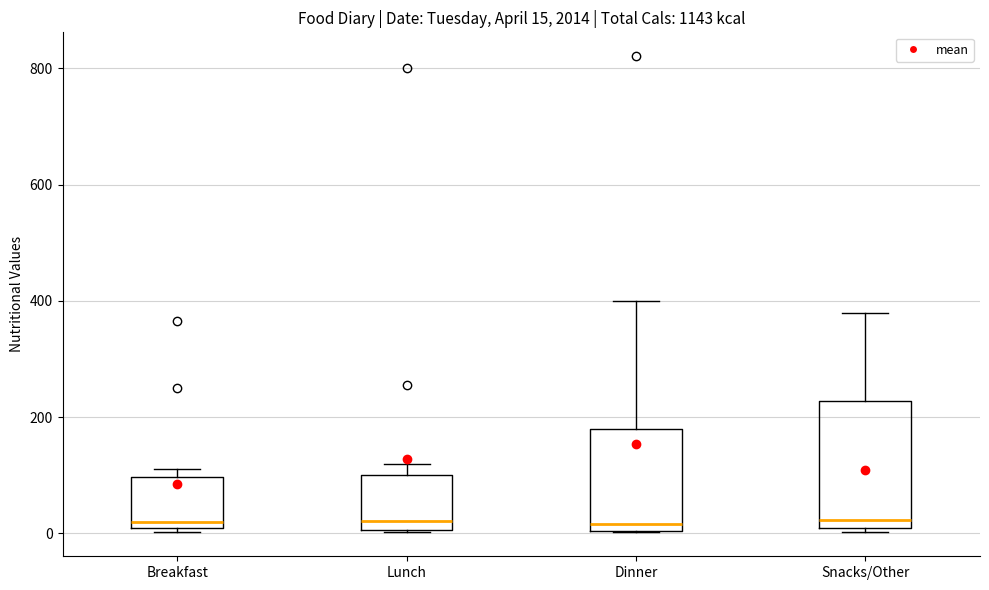

Which box is the tallest, from its lower edge to its upper edge?

Snacks/Other